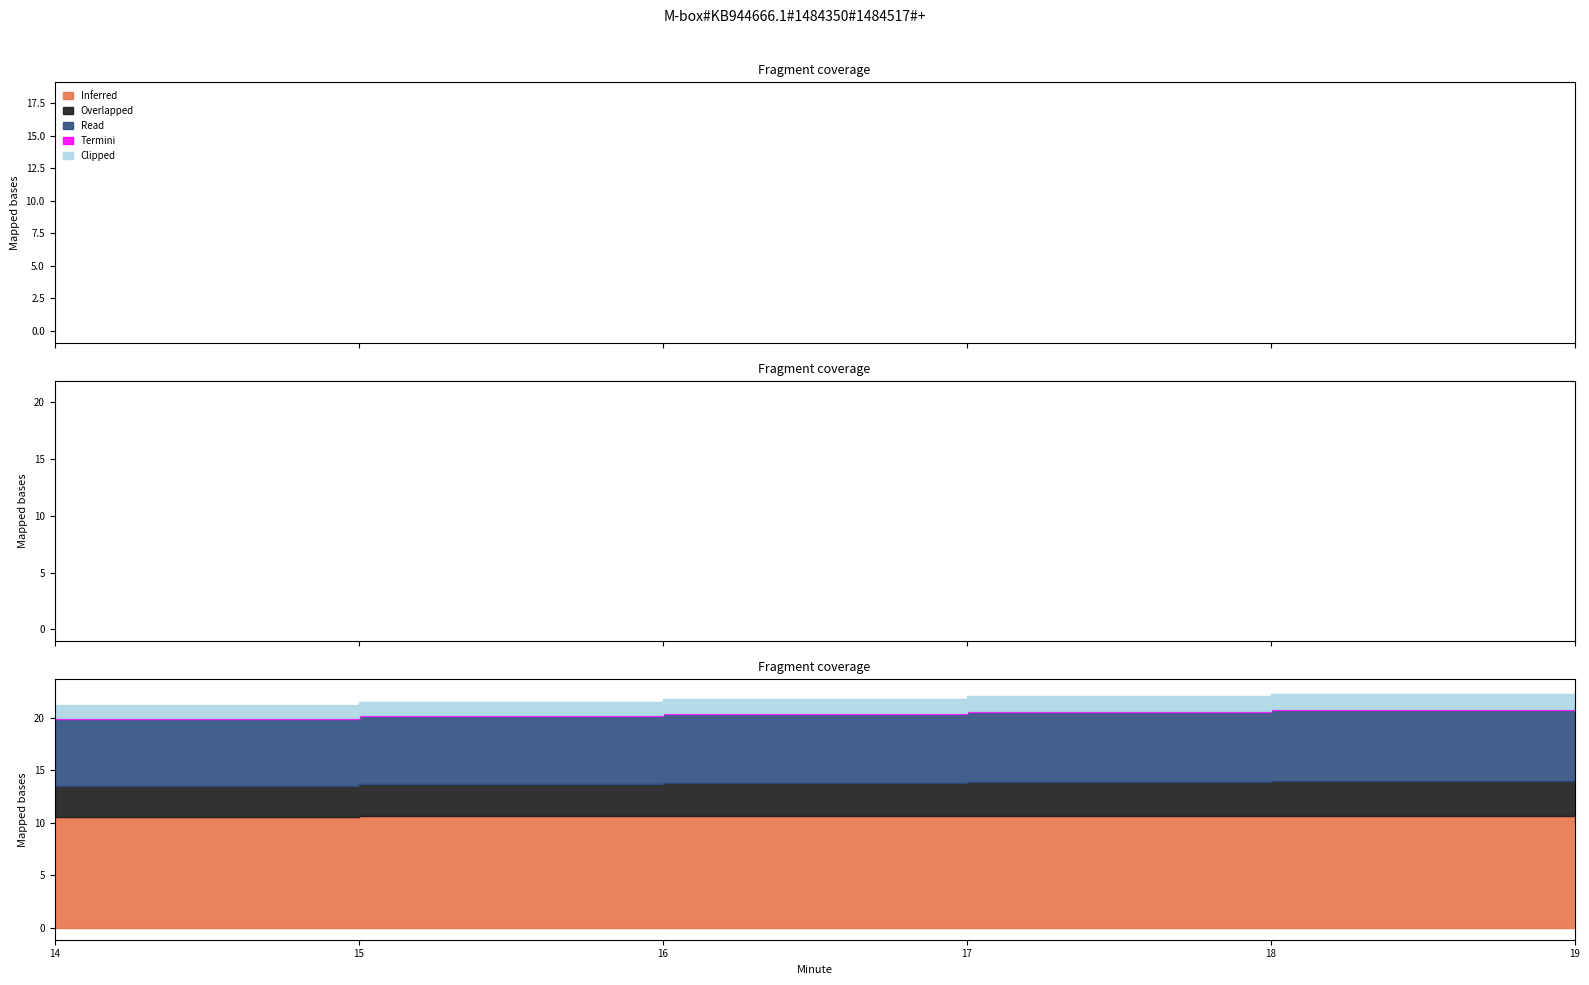

At 2, list the series in order from largest to smallest.

Inferred, Read, Overlapped, Clipped, Termini